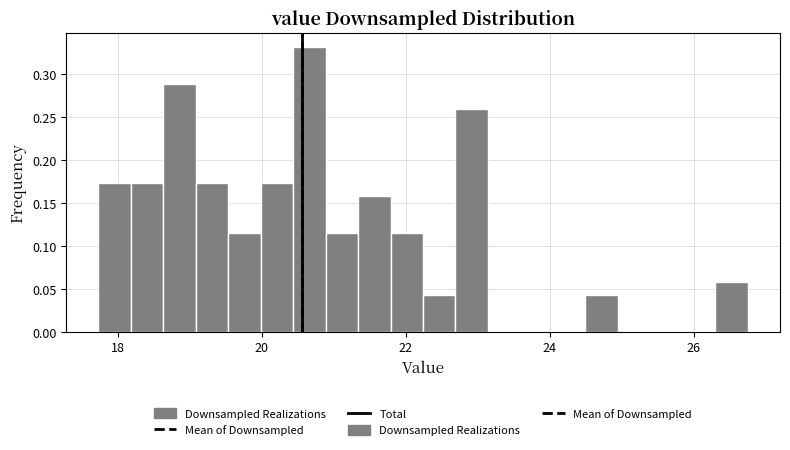

Read against the x-axis, roughly where is the centre of the tallest bar?

20.6